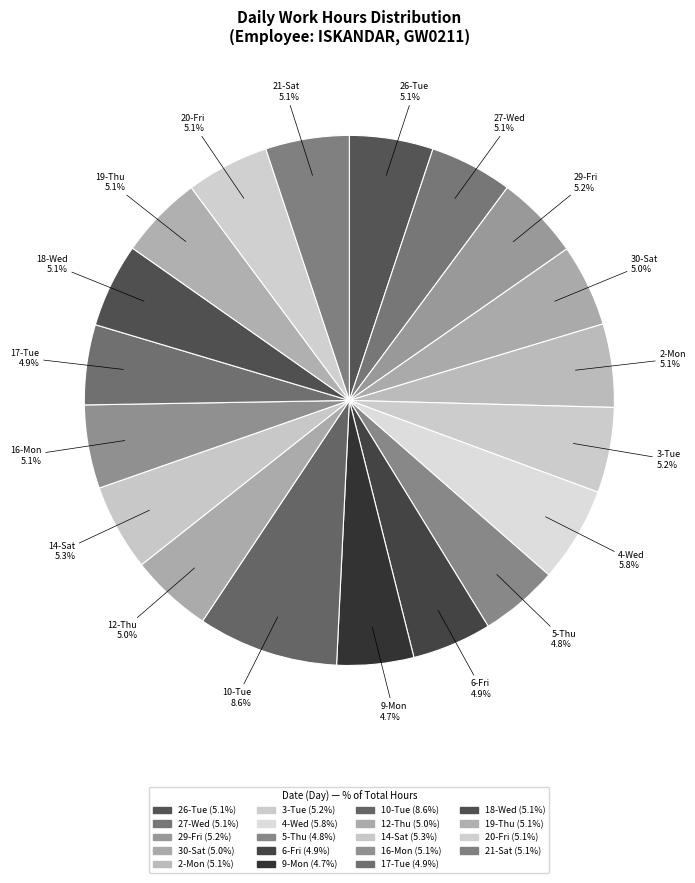

Rank the categories by value from lowest to highest.

9-Mon, 5-Thu, 6-Fri, 17-Tue, 12-Thu, 30-Sat, 27-Wed, 20-Fri, 2-Mon, 19-Thu, 16-Mon, 21-Sat, 26-Tue, 18-Wed, 29-Fri, 3-Tue, 14-Sat, 4-Wed, 10-Tue